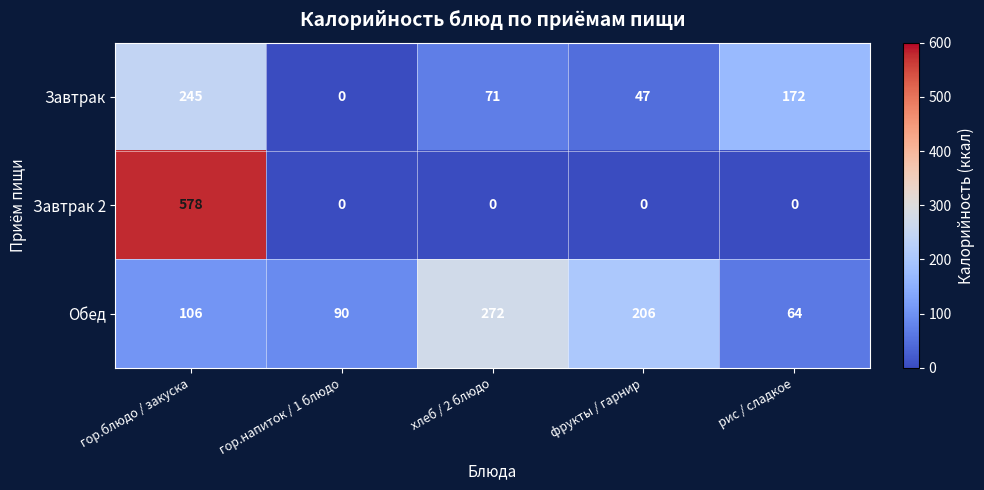

What is the sum of the Завтрак 2 values at гор.блюдо / закуска and фрукты / гарнир?

578